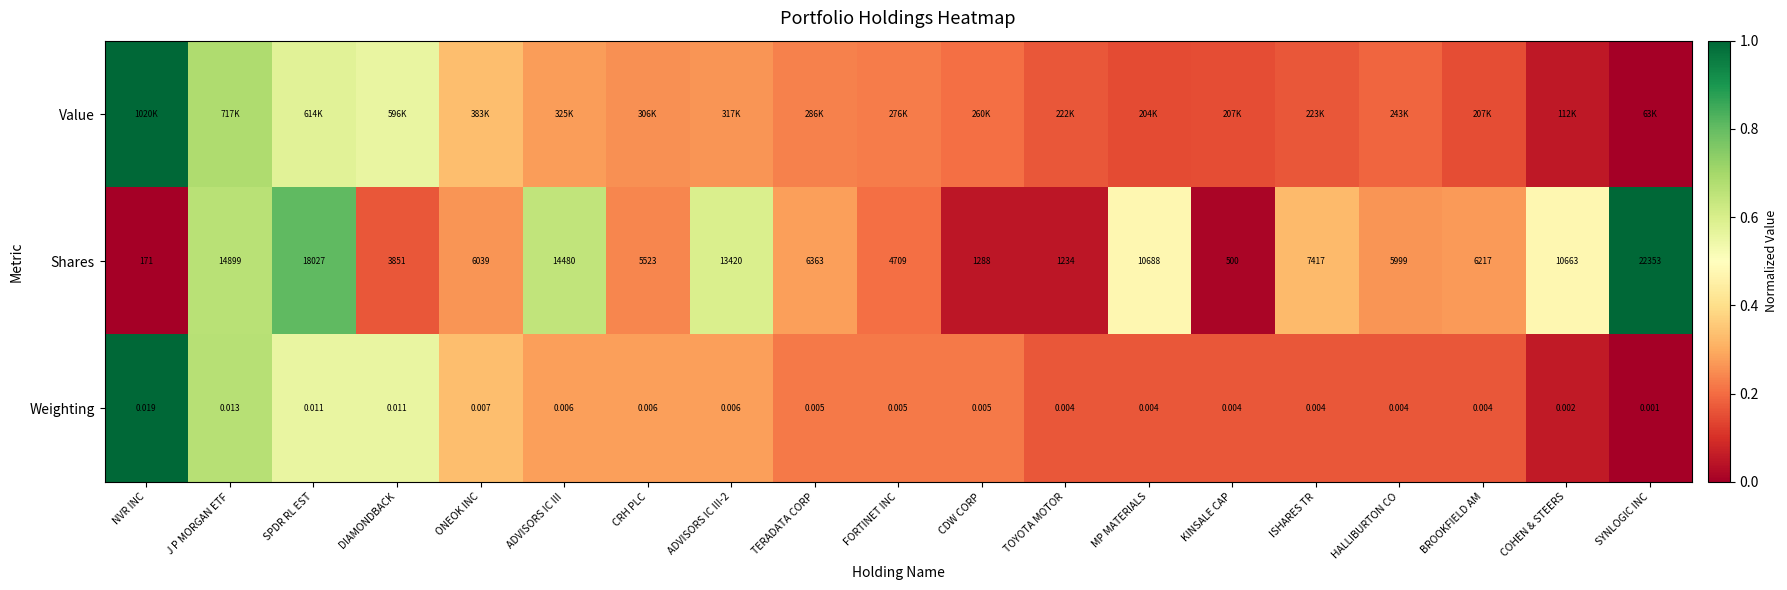

Is the value of Shares at SPDR RL EST greater than the value of Weighting at ISHARES TR?

Yes